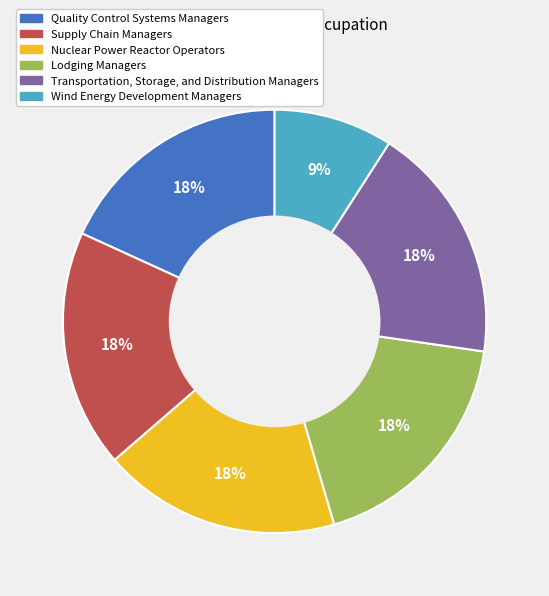

True or false: Supply Chain Managers accounts for 26% of the total.

False